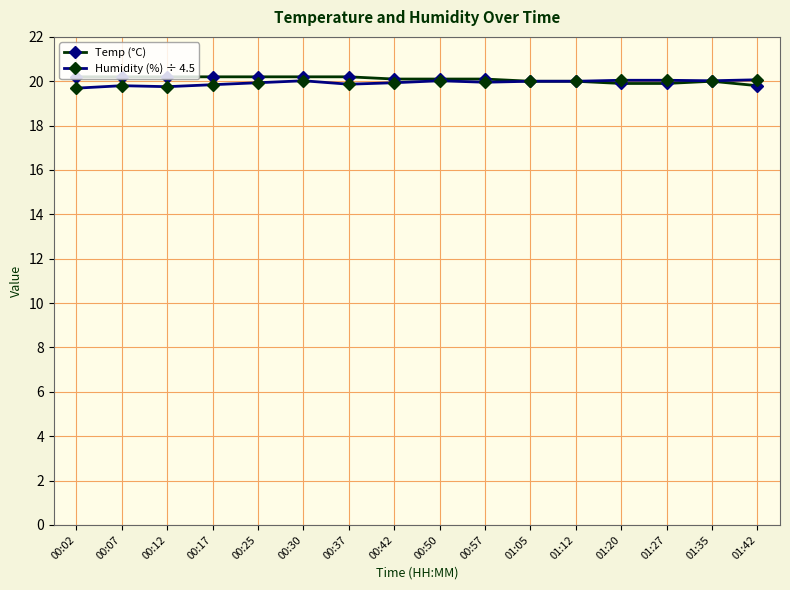

What is the highest value of the Humidity (%) ÷ 4.5 series?

20.1